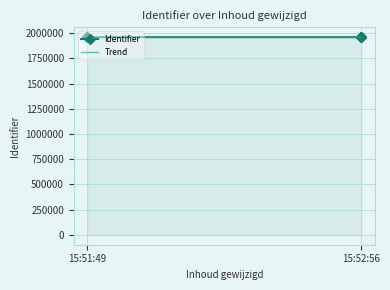

What is the maximum value for Trend?

1961132.0